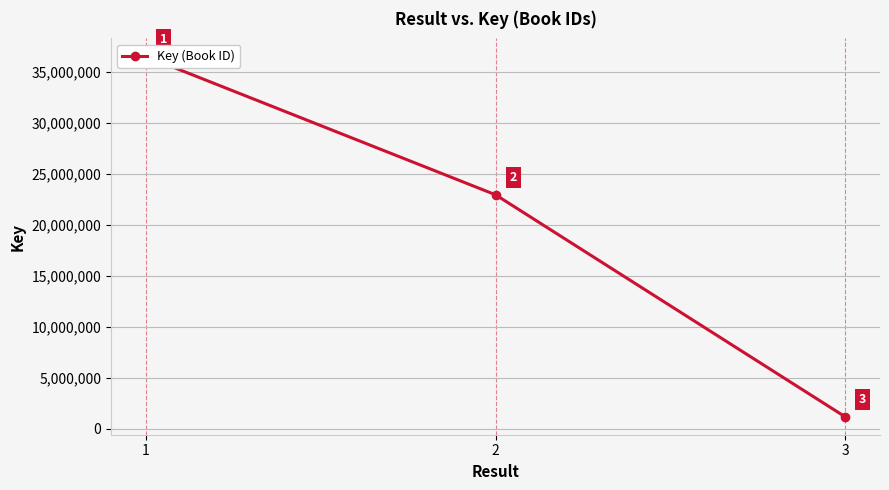

The chart shows a value of 59839517 at 1. True or false?

False